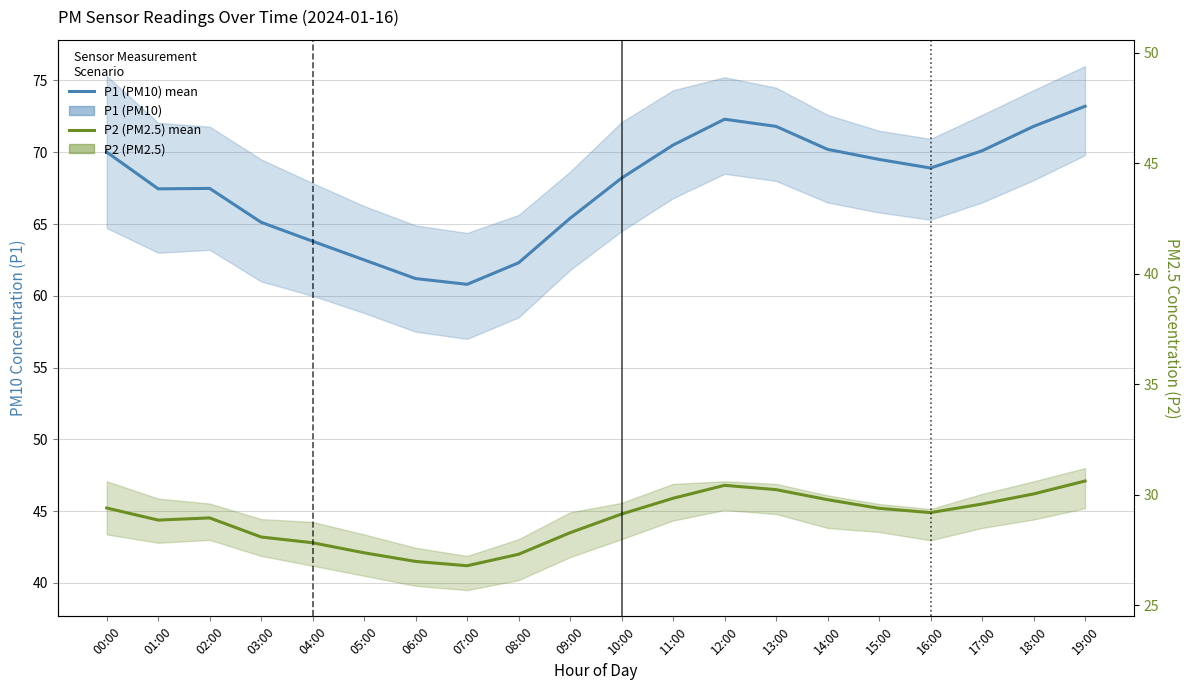

True or false: P2 (PM2.5) and P1 (PM10) intersect in this chart.

False